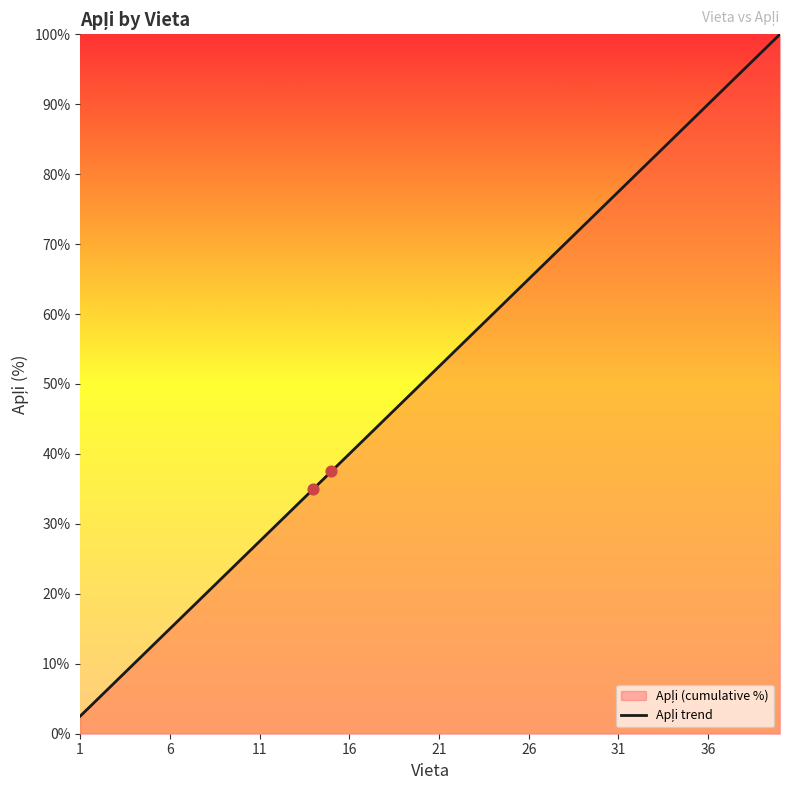

Read the value at 1.

2.5